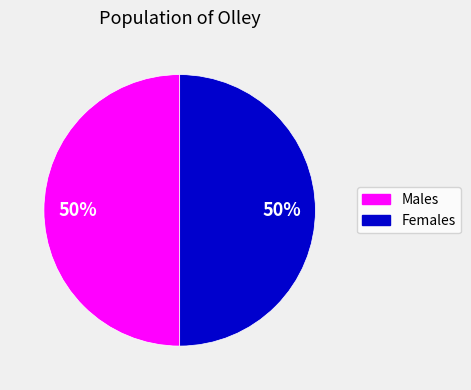

How many slices are in this pie chart?

2